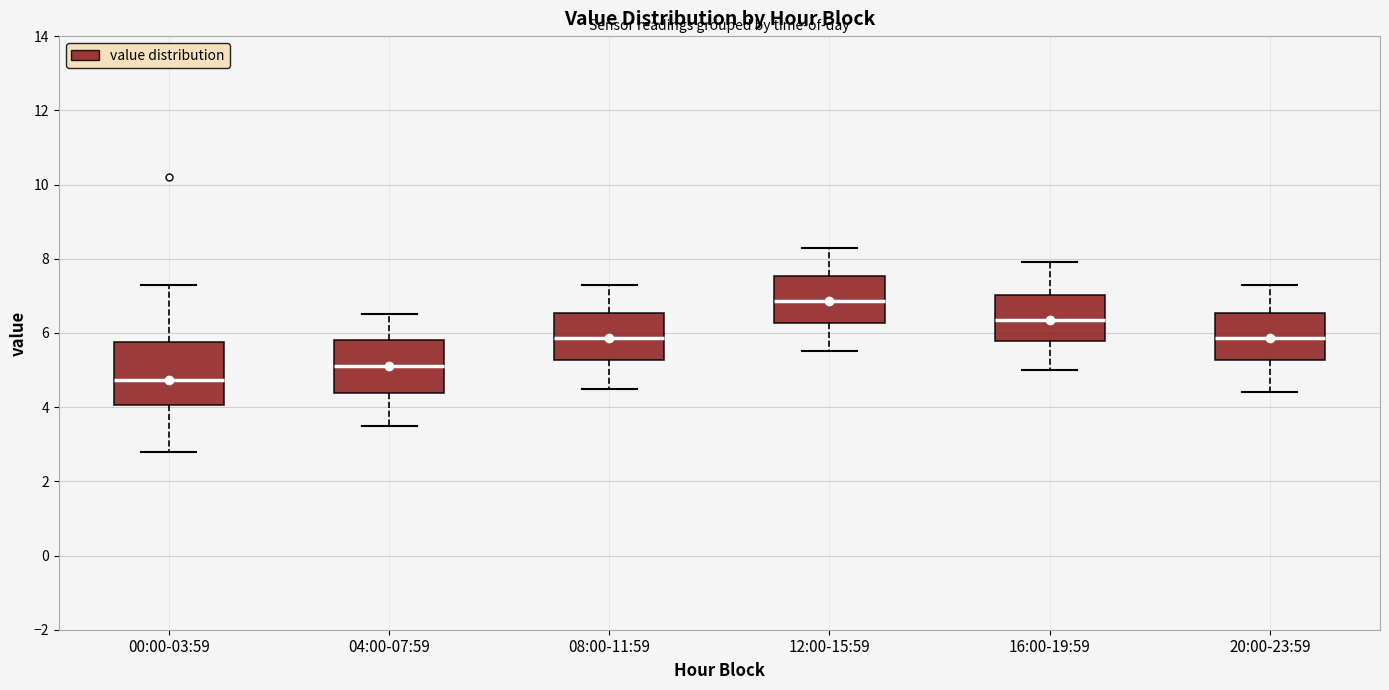

Reading left to right, read every box against the y-axis: the position of its median line, the range the box covers, and the ends of its whiskers. The values are not printed on the chart, so give them approximately, as read against the axis.

00:00-03:59: median 4.8, box 4.0 to 5.8, whiskers 2.8 to 7.4
04:00-07:59: median 5.2, box 4.4 to 5.8, whiskers 3.6 to 6.6
08:00-11:59: median 5.8, box 5.2 to 6.6, whiskers 4.6 to 7.4
12:00-15:59: median 6.8, box 6.2 to 7.6, whiskers 5.6 to 8.4
16:00-19:59: median 6.4, box 5.8 to 7.0, whiskers 5.0 to 8.0
20:00-23:59: median 5.8, box 5.2 to 6.6, whiskers 4.4 to 7.4